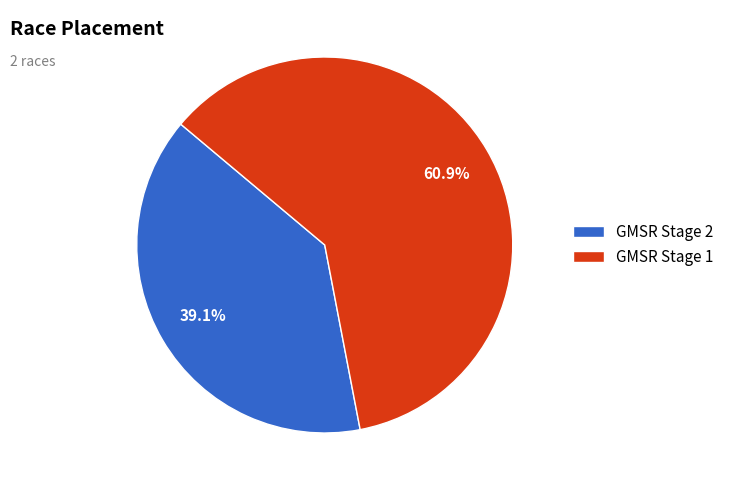

Rank the categories by value from highest to lowest.

GMSR Stage 1, GMSR Stage 2